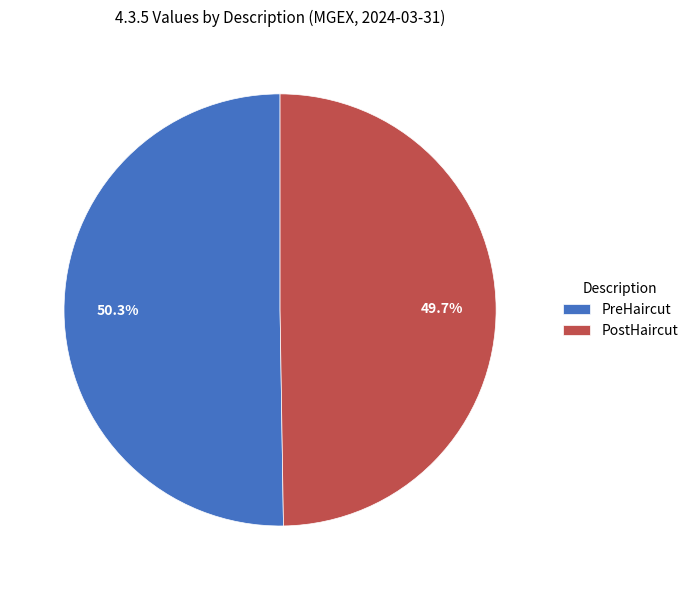

Which slice is the smallest?

PostHaircut